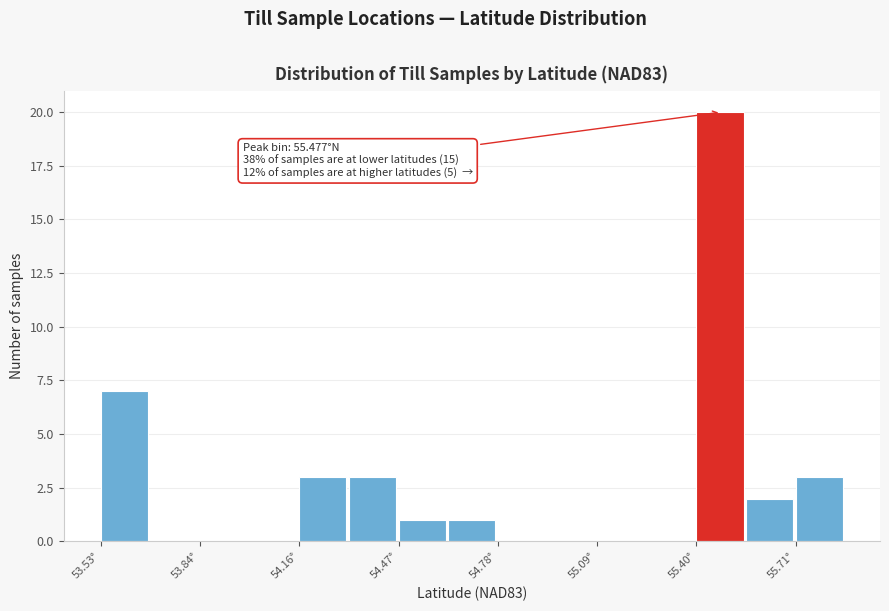

Read against the x-axis, roughly where is the centre of the tallest bar?

55.45